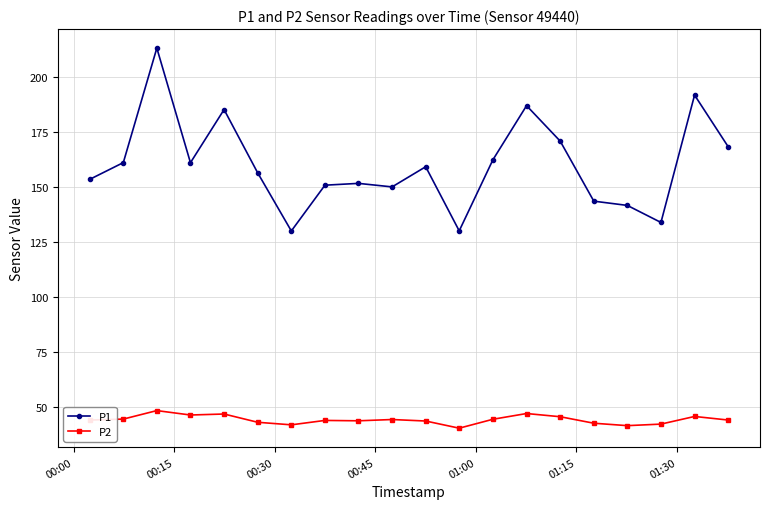

What is the minimum value shown in the chart?

40.4